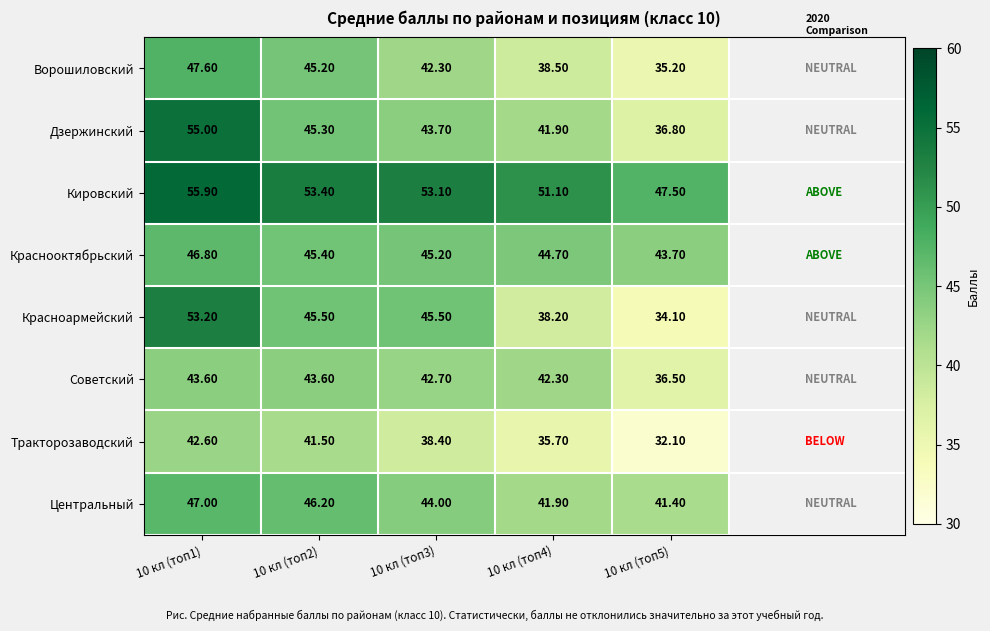

Rank the categories by Центральный value from lowest to highest.

10 кл (топ5), 10 кл (топ4), 10 кл (топ3), 10 кл (топ2), 10 кл (топ1)